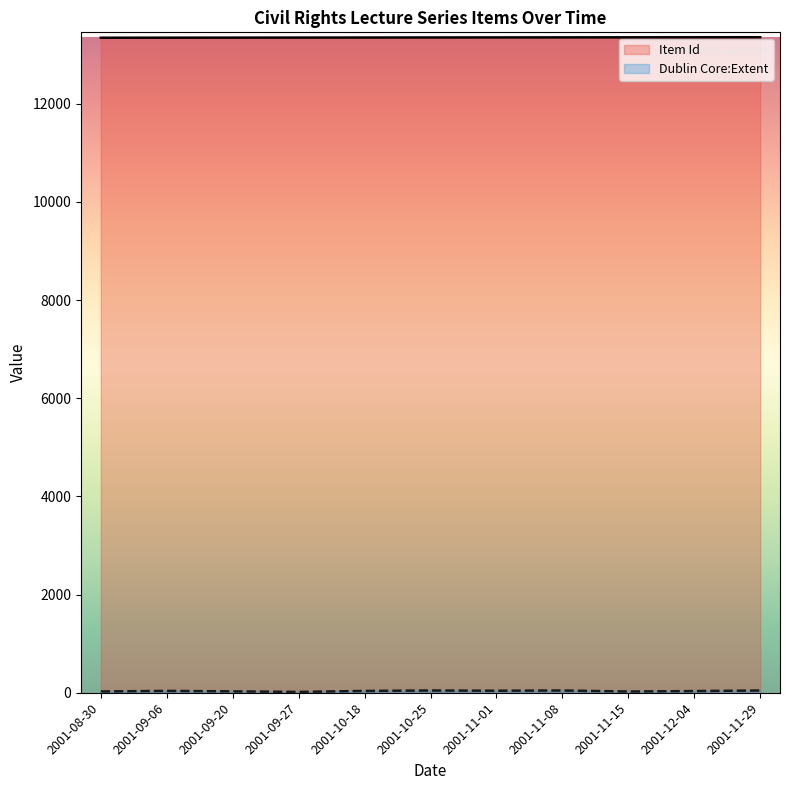

What are all the series names shown in the legend?

Item Id, Dublin Core:Extent